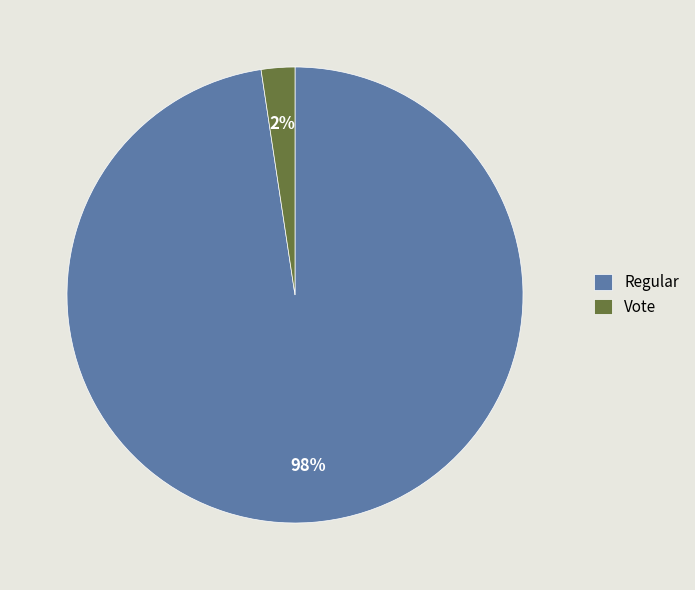

Which category accounts for the majority?

Regular